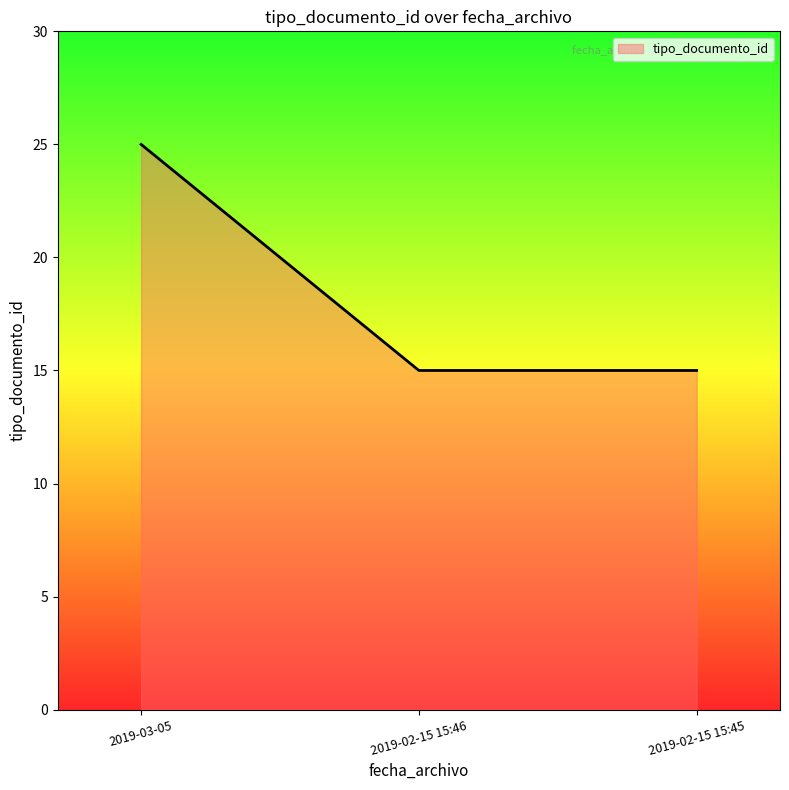

What is the difference between the maximum and minimum values?

10